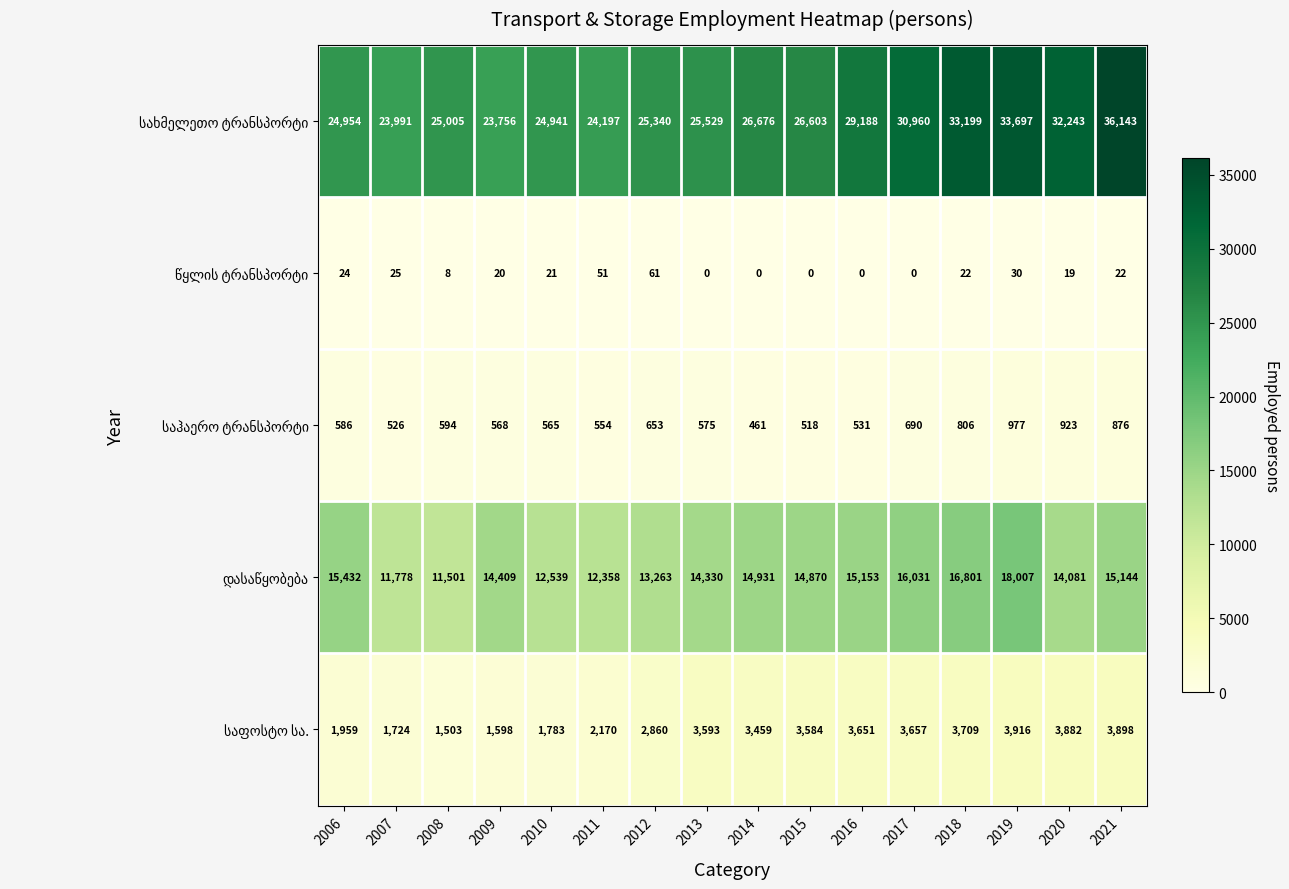

What is the maximum value shown in the chart?

36143